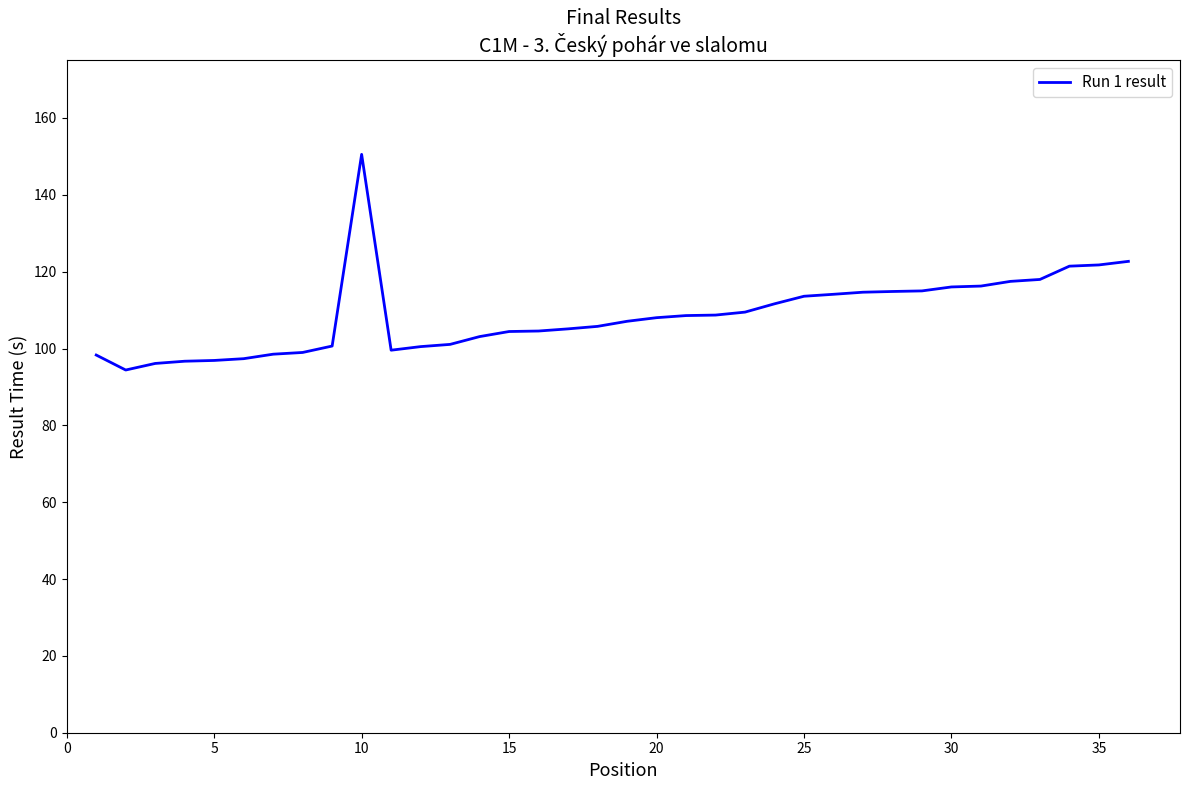

What is the greatest value displayed?

150.5